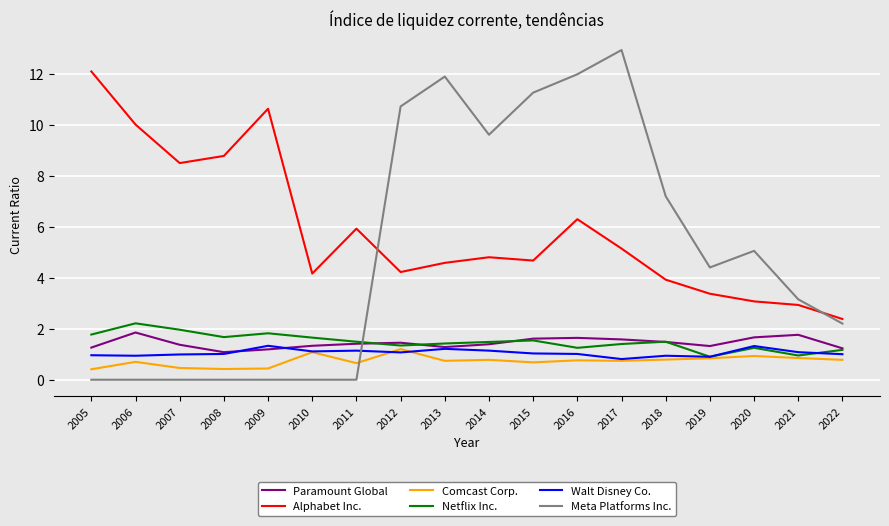

Is this an area chart (filled region under the line)?

No